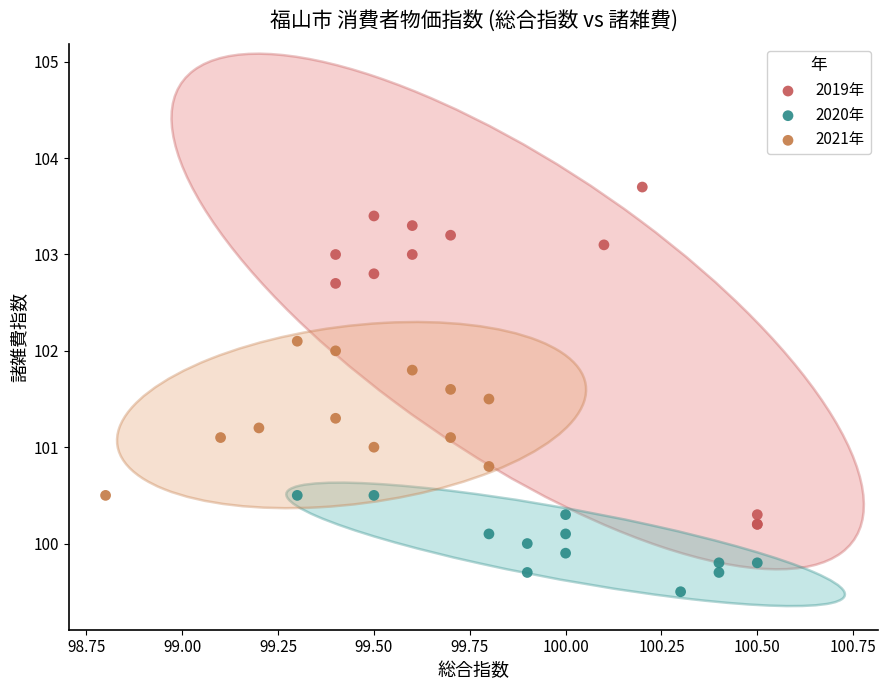

Which series reaches the maximum Y coordinate?

2019年